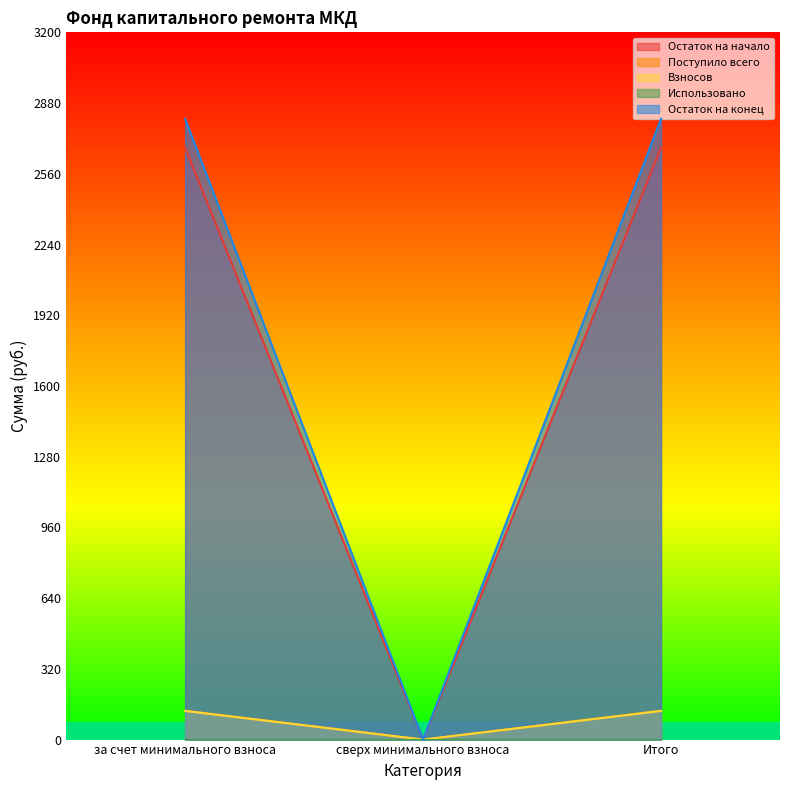

Which series has the largest range (max minus min)?

Остаток на конец